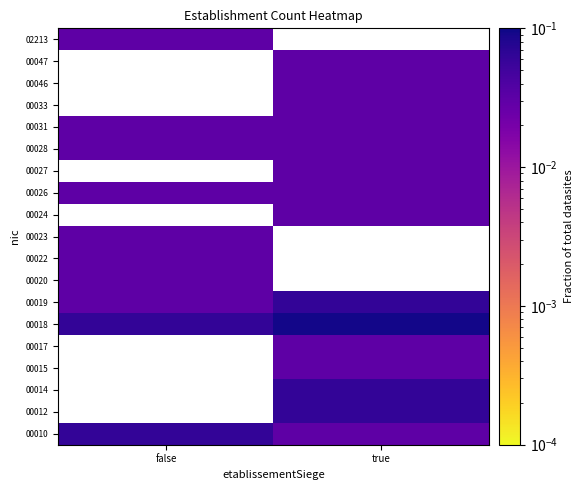

List the labels in order of 00031 value, largest first.

false, true